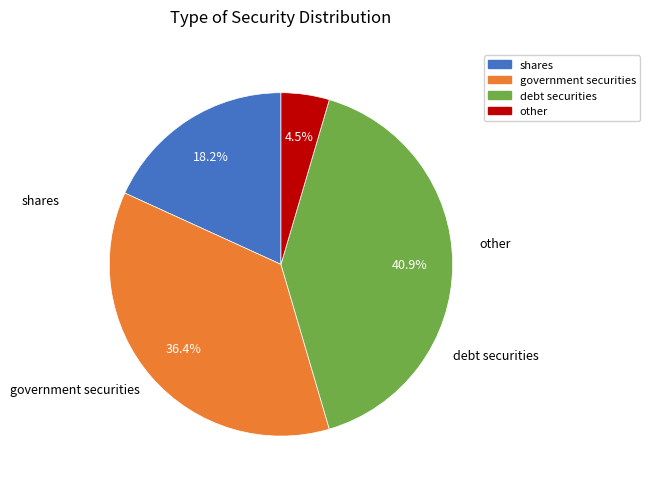

To the nearest percent, what is the average slice percentage?

25%